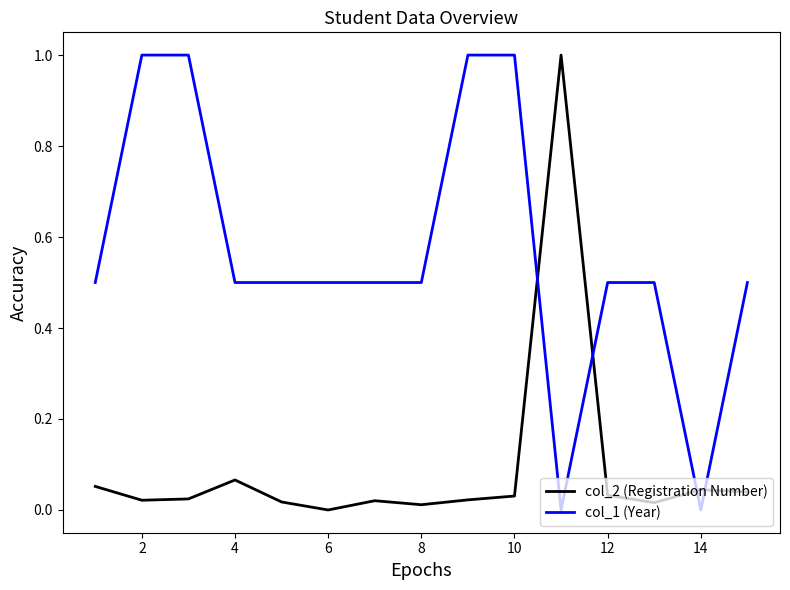

What is the greatest value displayed?

1.0